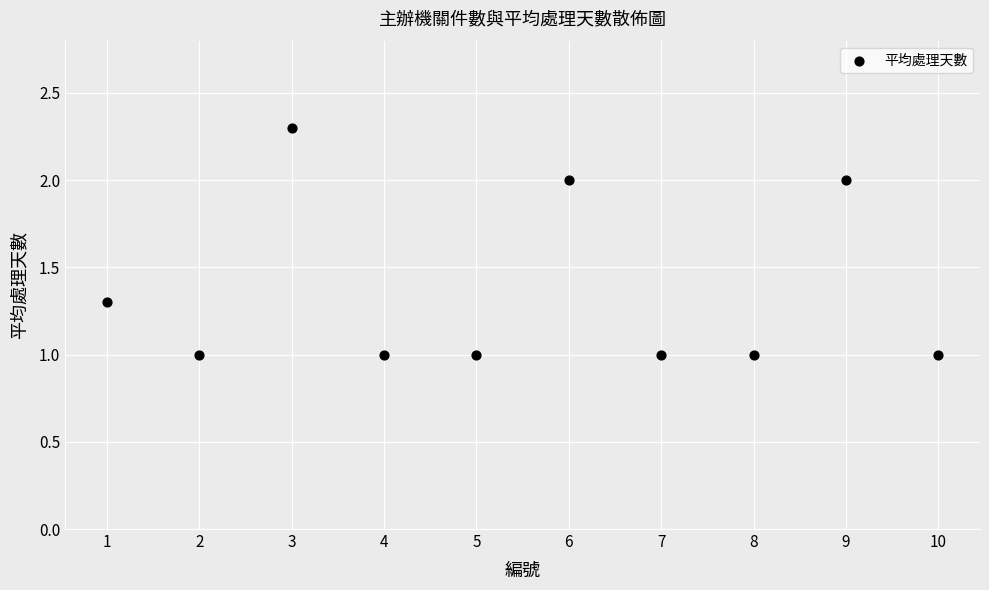

What is the range of Y values (max minus min)?

1.3